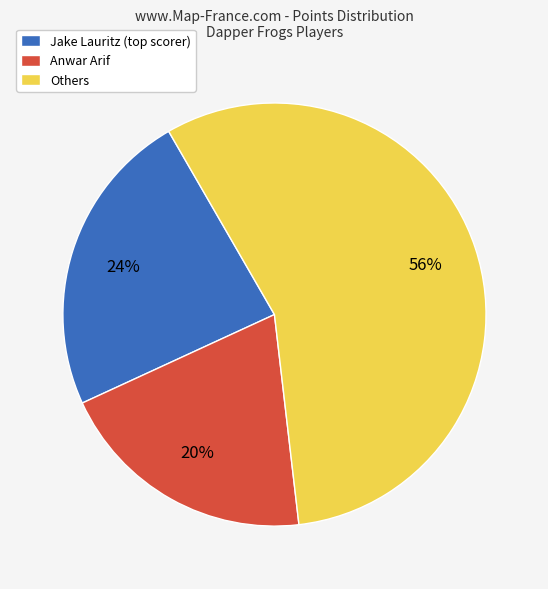

Is it true that Others is 71% of the pie?

False